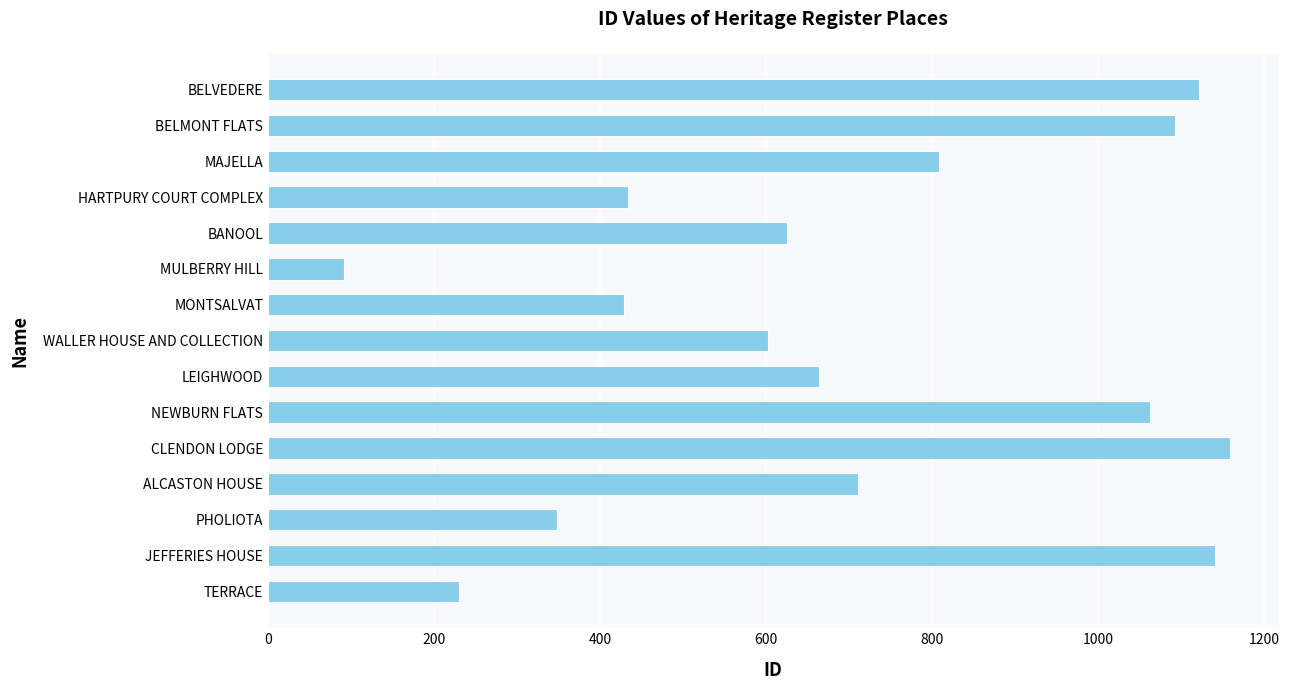

What is the difference between the maximum and minimum values?

1067